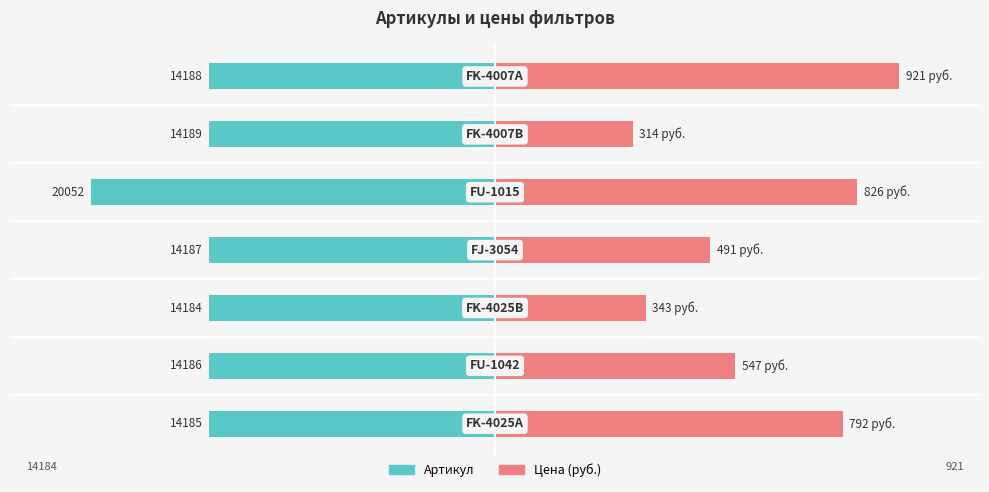

At how many categories does at least one series exceed 1?

7